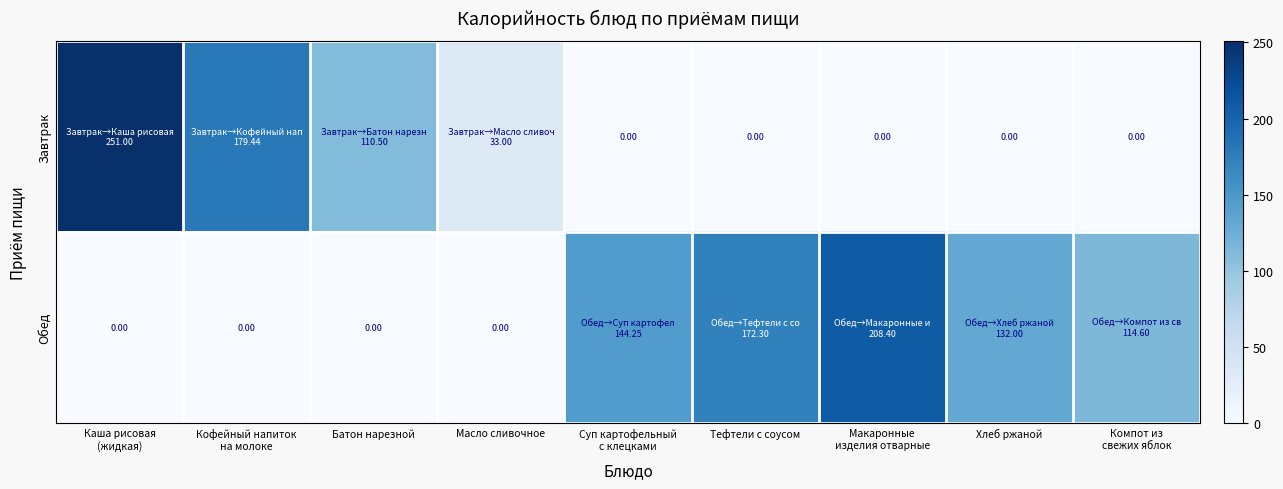

List the labels in order of Завтрак value, largest first.

Каша рисовая (жидкая), Кофейный напиток на молоке, Батон нарезной, Масло сливочное, Суп картофельный с клецками, Тефтели с соусом, Макаронные изделия отварные, Хлеб ржаной, Компот из свежих яблок